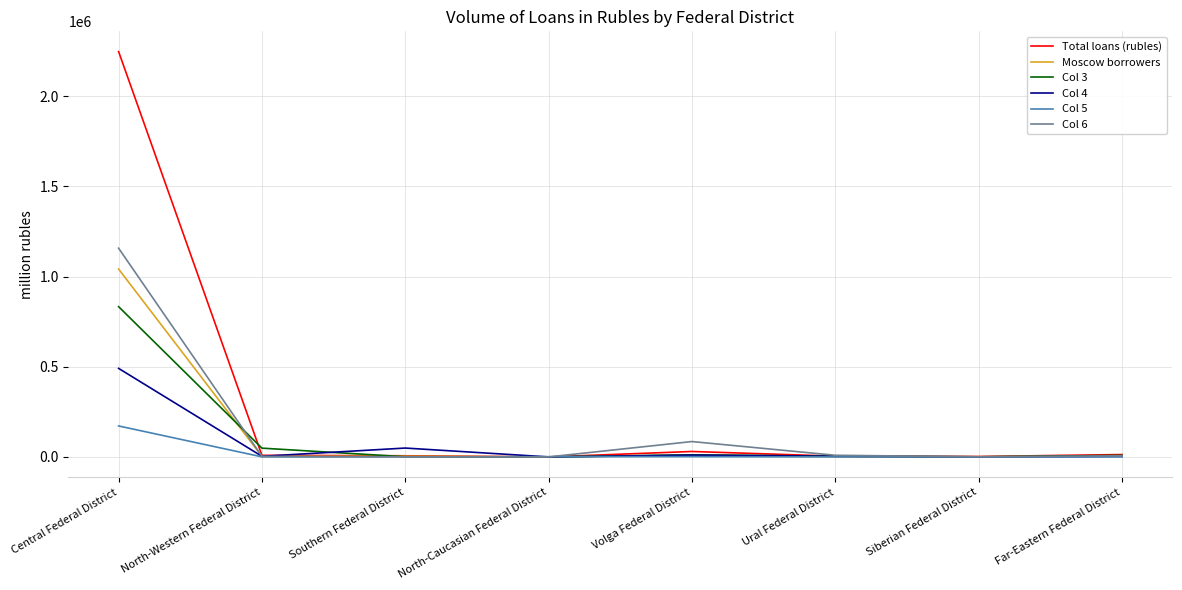

At Central Federal District, list the series in order from largest to smallest.

Total loans (rubles), Col 6, Moscow borrowers, Col 3, Col 4, Col 5